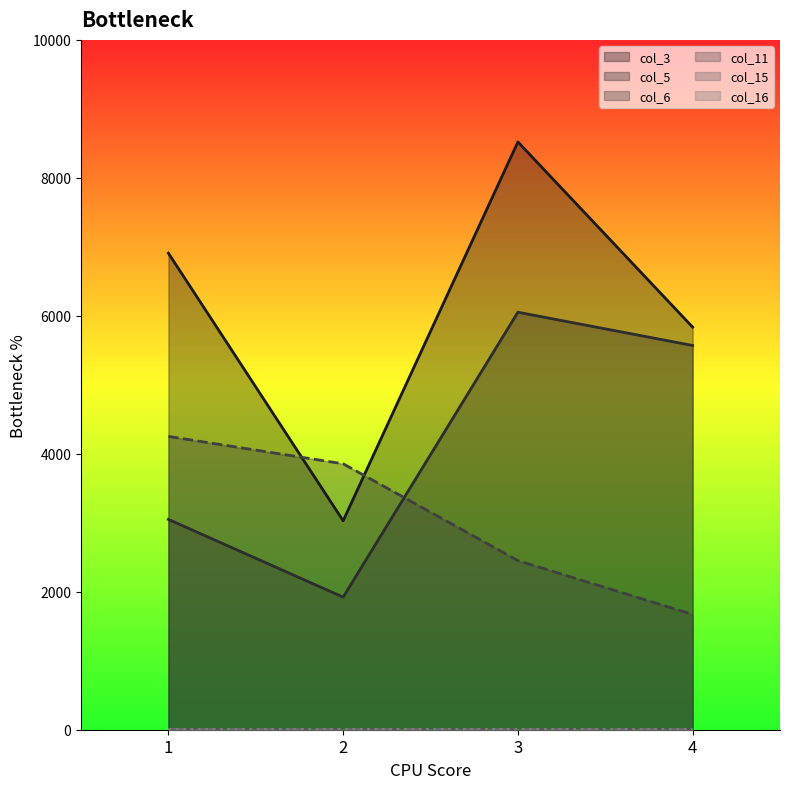

At which category is the sum across all series the highest?

3